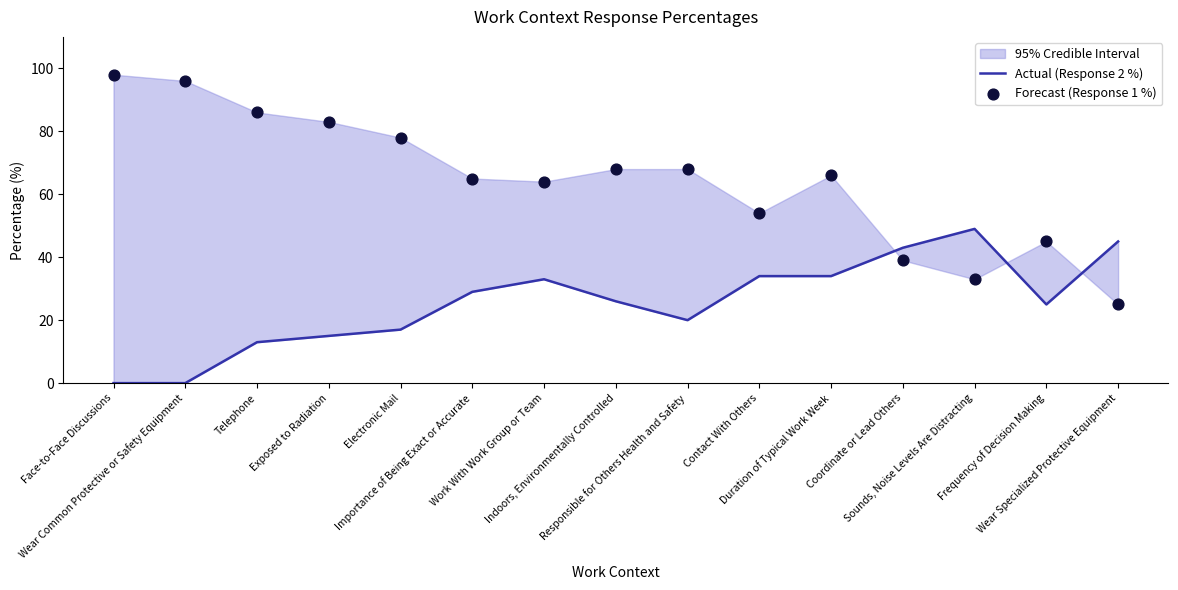

Which series reaches the maximum Y coordinate?

Forecast (Response 1 %)